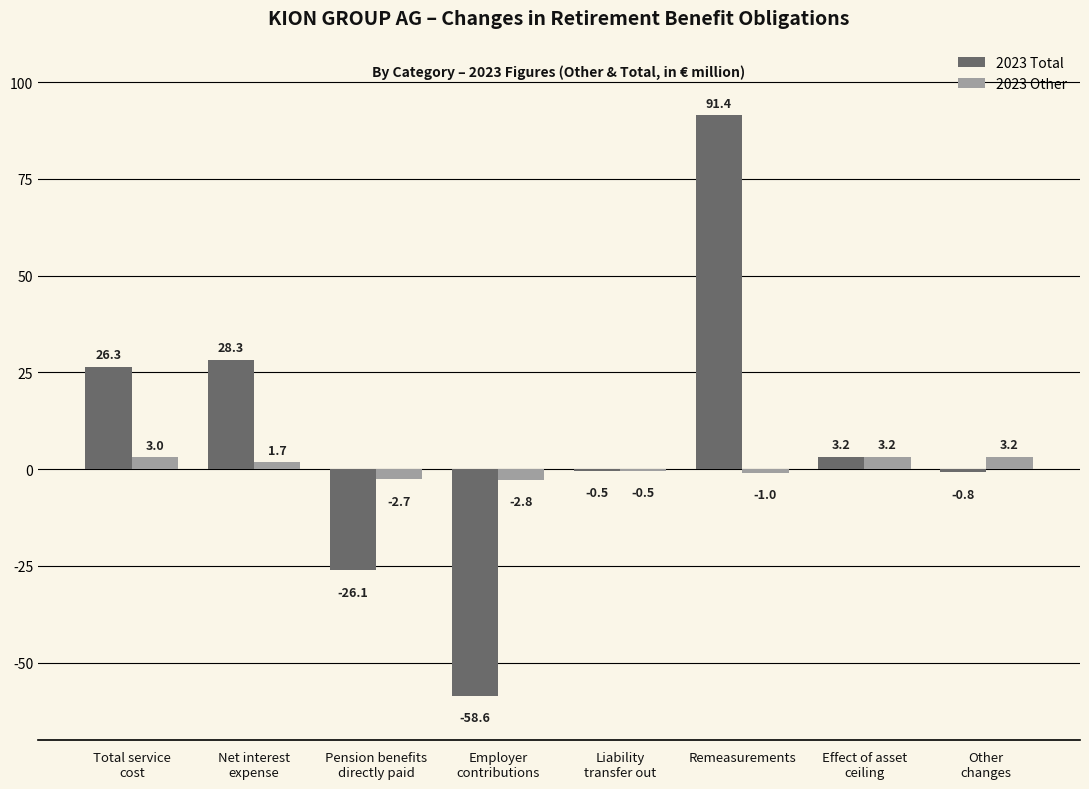

Which series has the largest total across all categories?

2023 Total